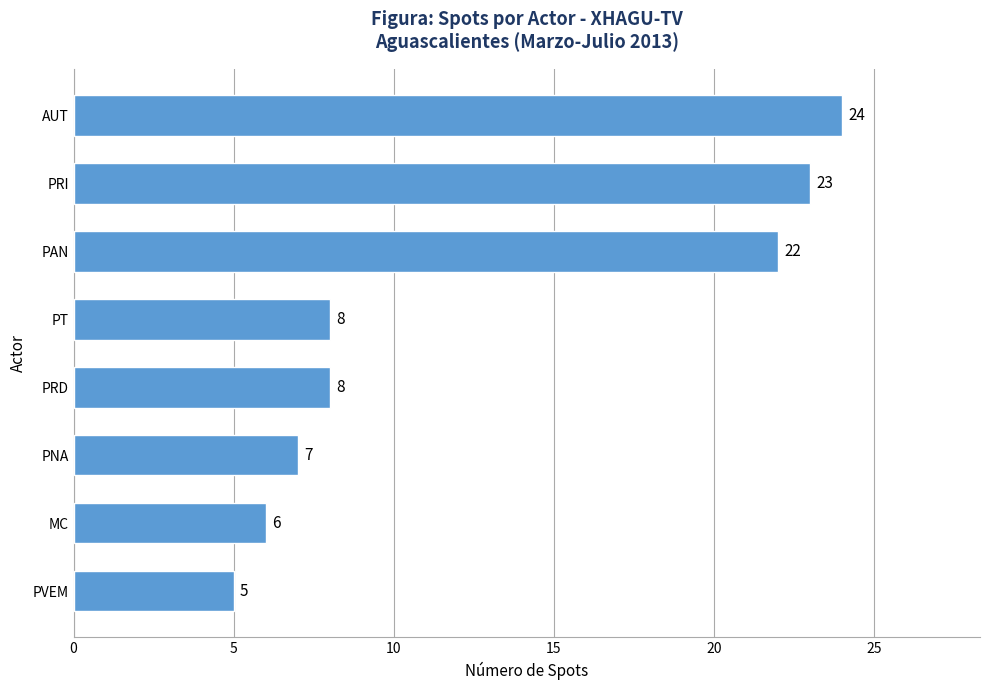

Read the value at PRI, to the nearest 5.

25